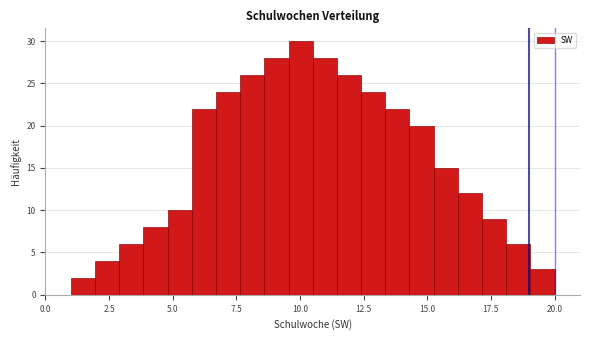

Around what value on the x-axis is the tallest bar? Give the approximate position of its centre, as read against the axis.

10.0